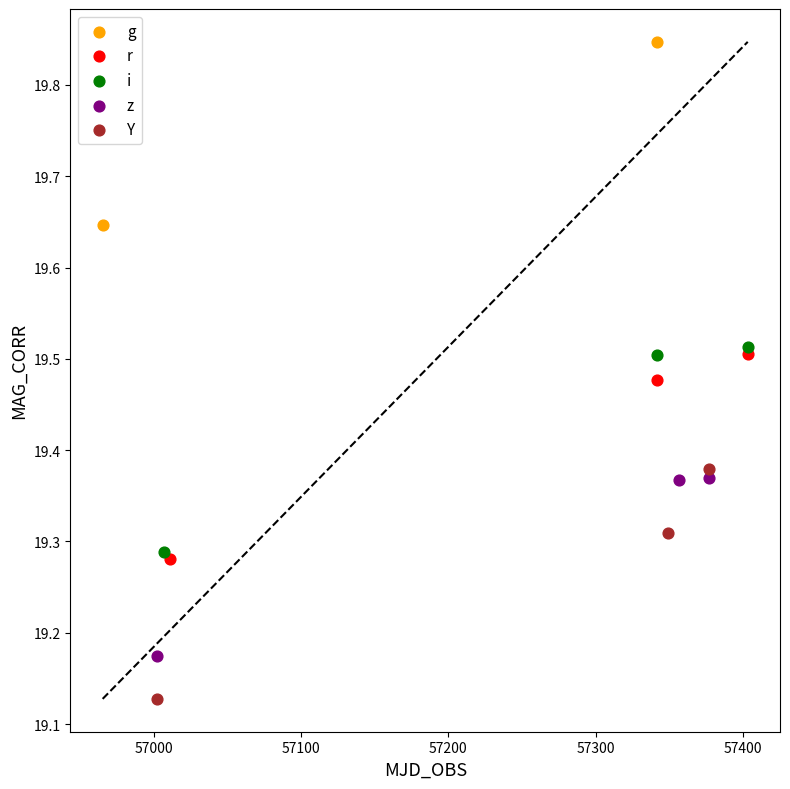

What are all the series names shown in the legend?

g, r, i, z, Y